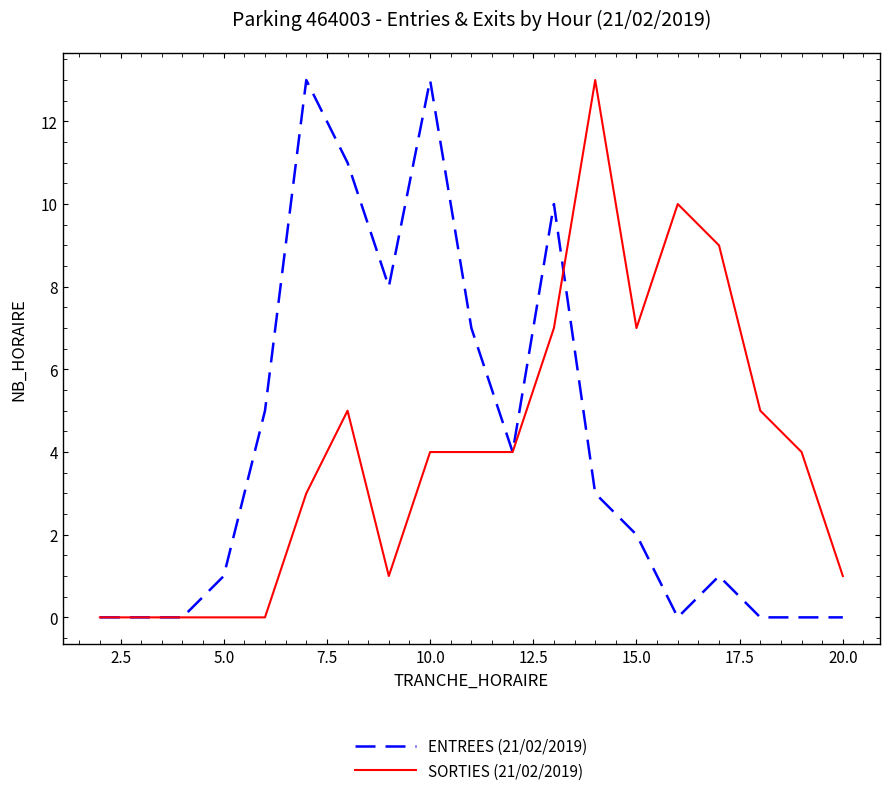

What is the greatest value displayed?

13